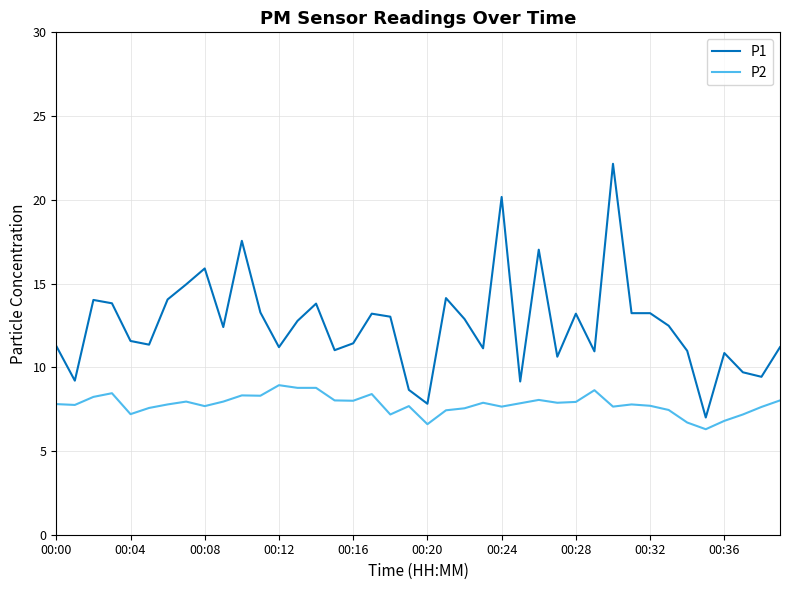

List the series in order of their overall mean, highest first.

P1, P2